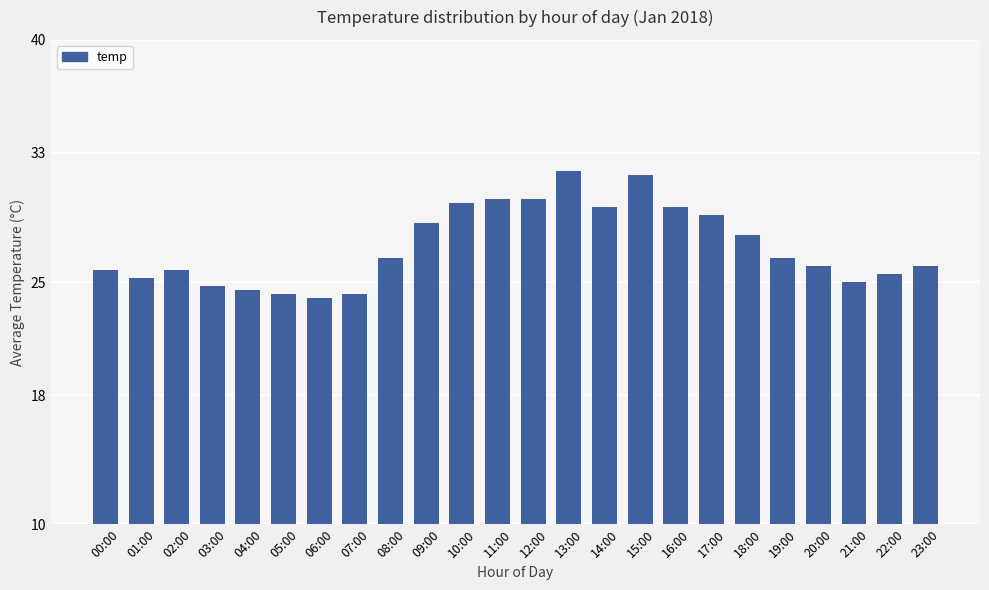

What is the label of the 24th bar from the left?

23:00